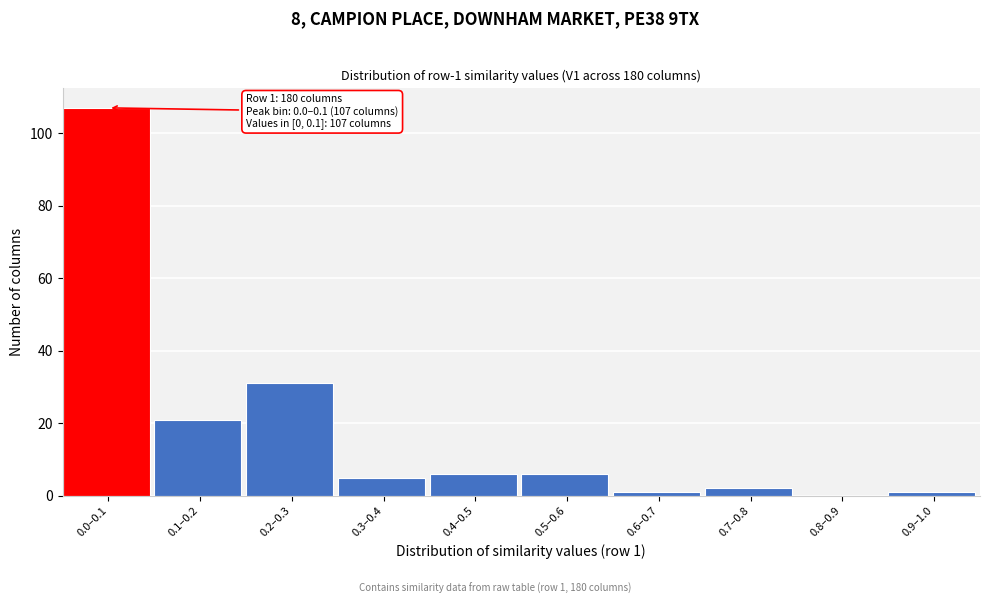

Reading left to right, what are all the values shown in this chart?

0.0–0.1=107	0.1–0.2=21	0.2–0.3=31	0.3–0.4=5	0.4–0.5=6	0.5–0.6=6	0.6–0.7=1	0.7–0.8=2	0.8–0.9=0	0.9–1.0=1